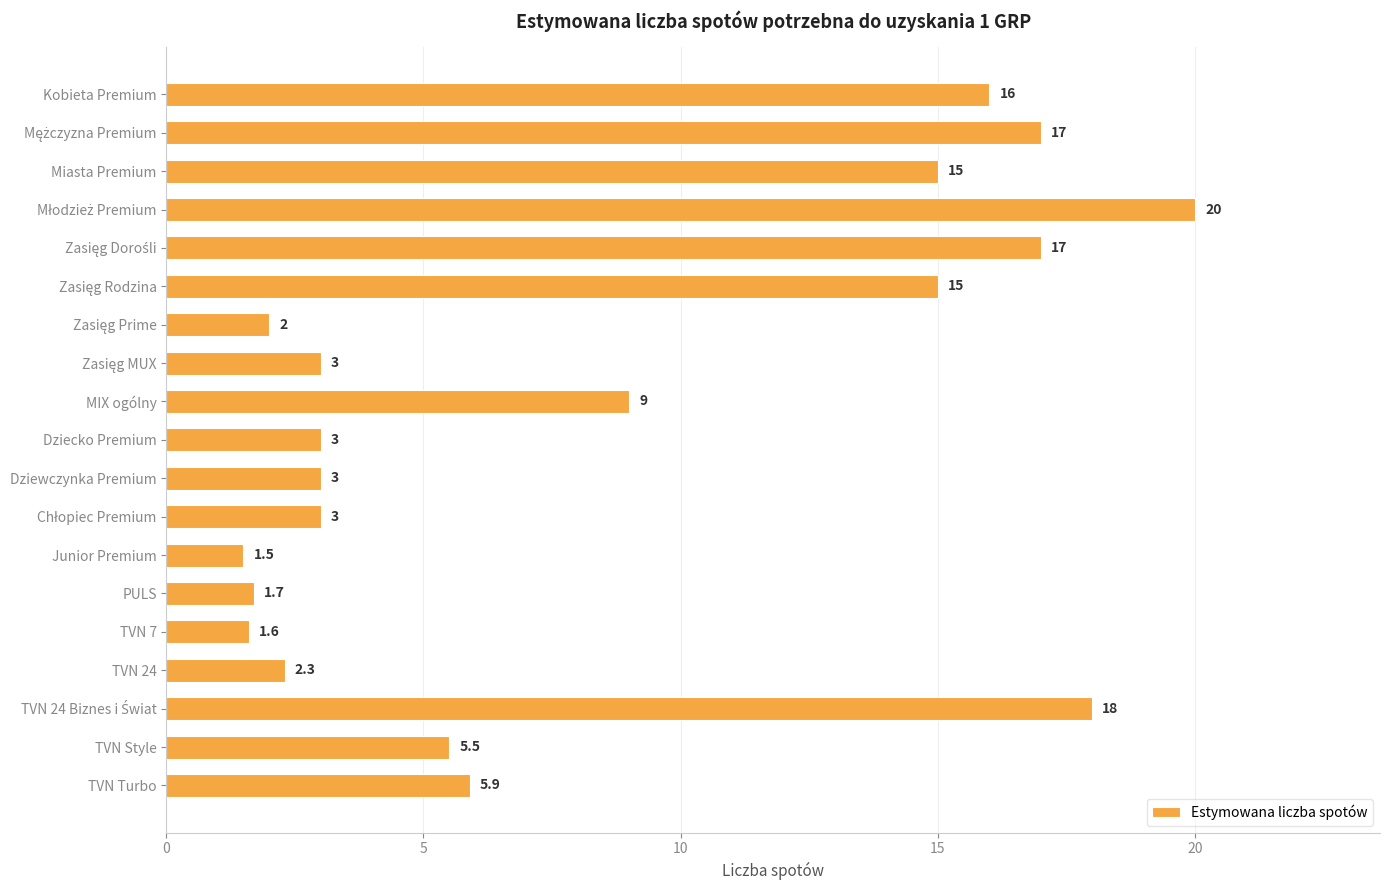

The chart shows a value of 15.0 at Miasta Premium. True or false?

True